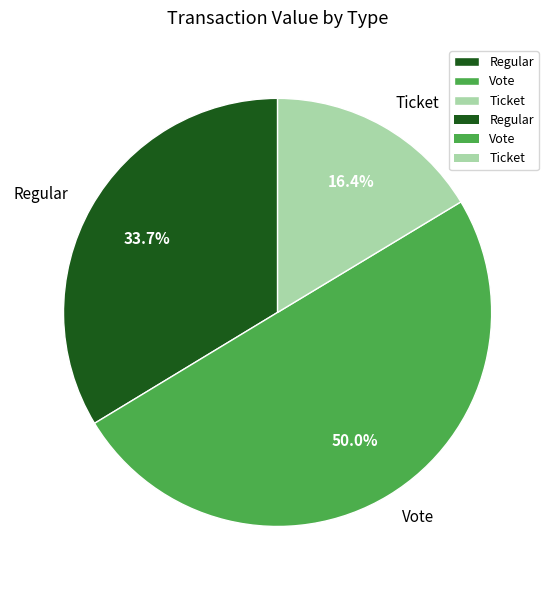

Which slice is the largest?

Vote